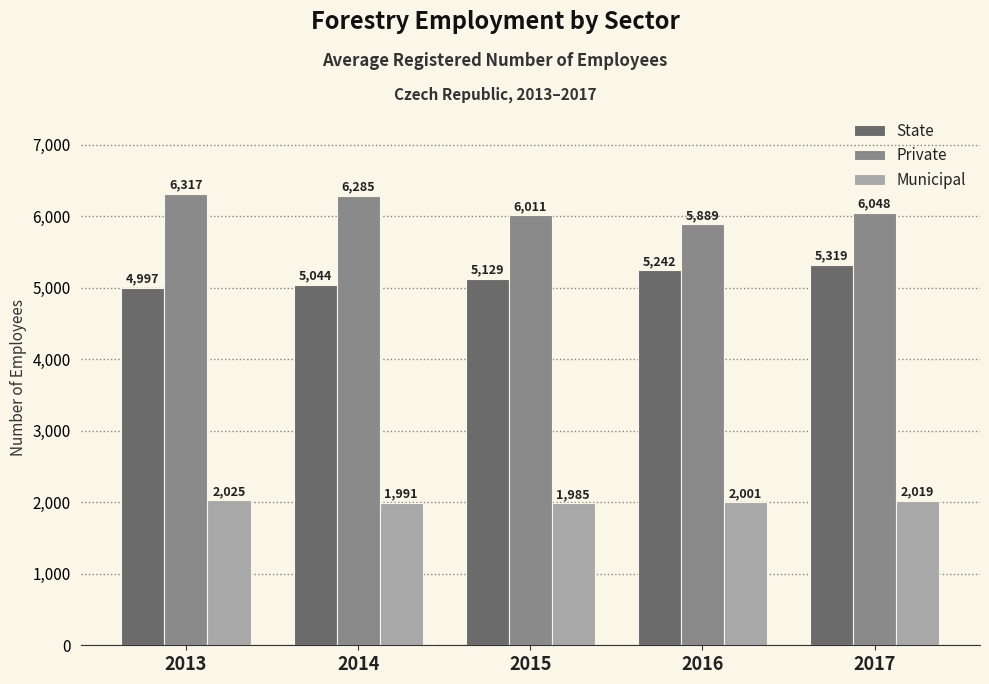

Are the bars grouped side by side (vs. stacked)?

Yes